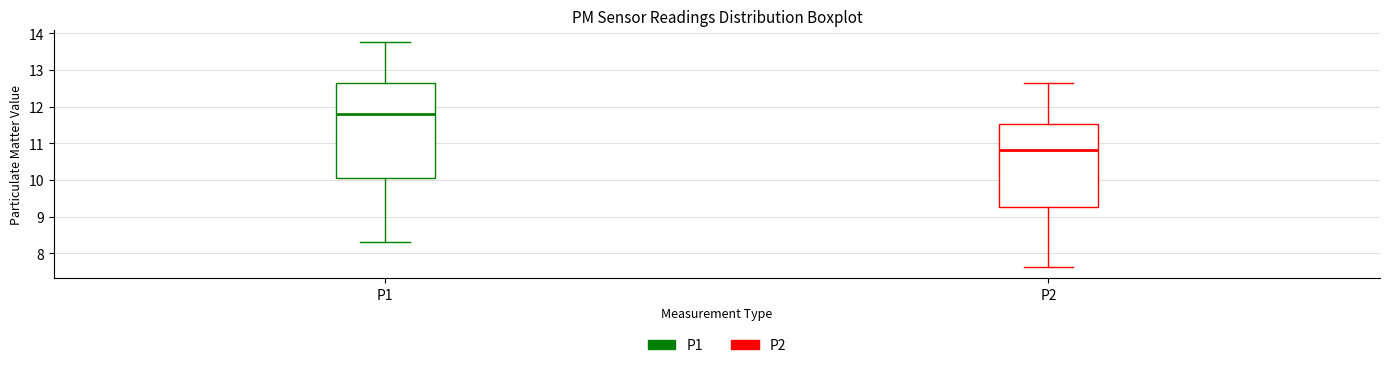

Reading left to right, read every box against the y-axis: the position of its median line, the range the box covers, and the ends of its whiskers. The values are not printed on the chart, so give them approximately, as read against the axis.

P1: median 11.8, box 10.1 to 12.6, whiskers 8.3 to 13.8
P2: median 10.8, box 9.3 to 11.5, whiskers 7.6 to 12.6